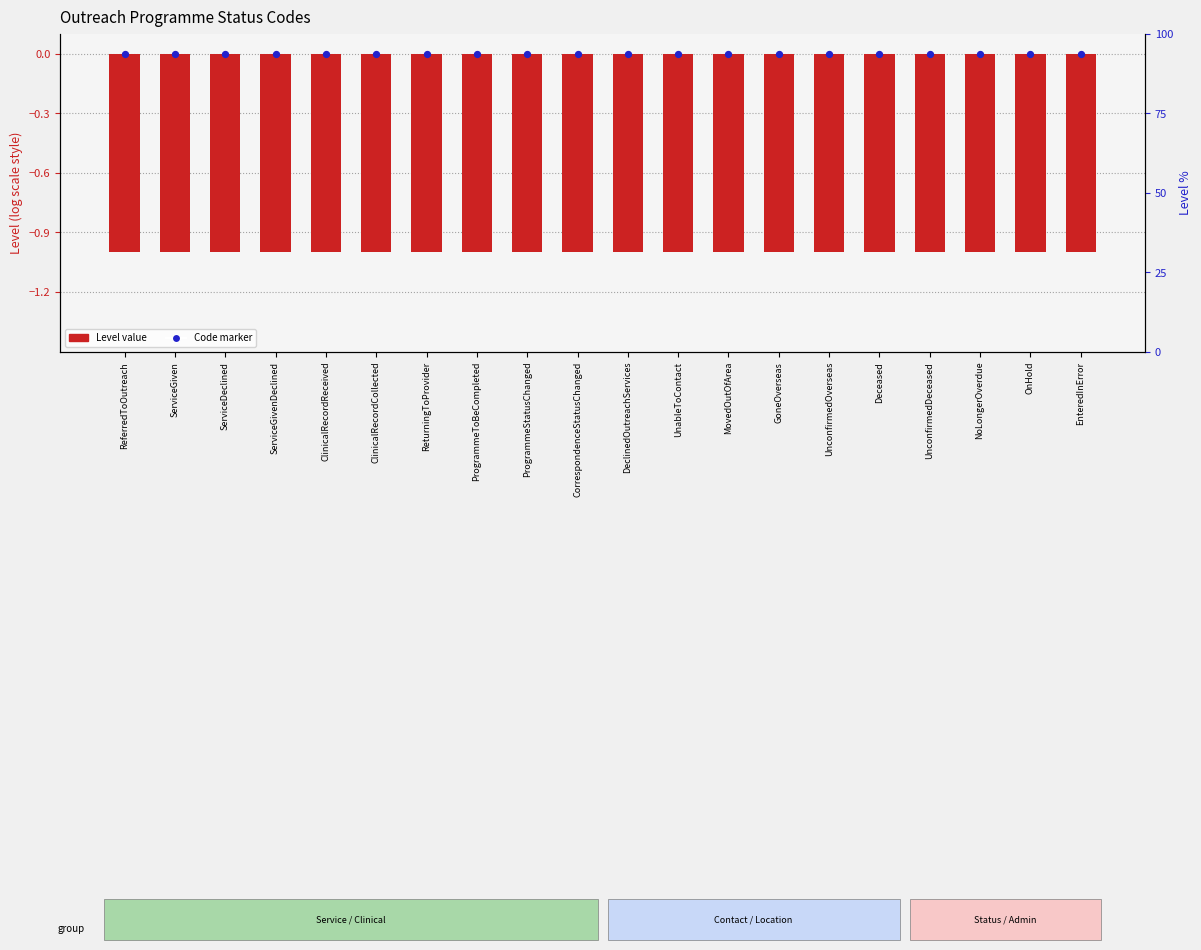

Which series contains the highest Y value?

Code marker